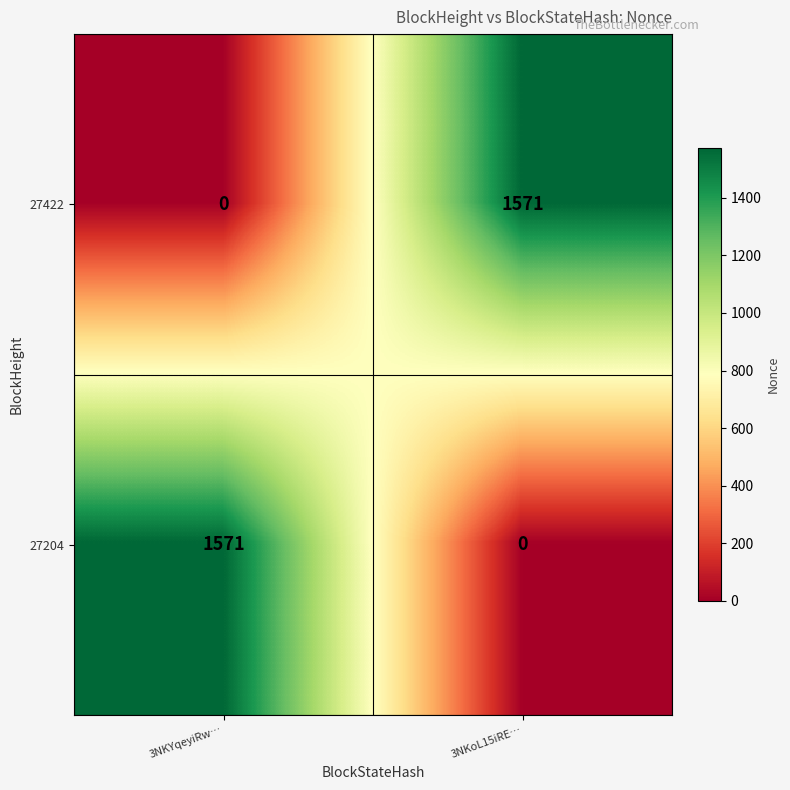

What is the sum of the 27422 values at 3NKoL15iRE… and 3NKYqeyiRw…?

1571